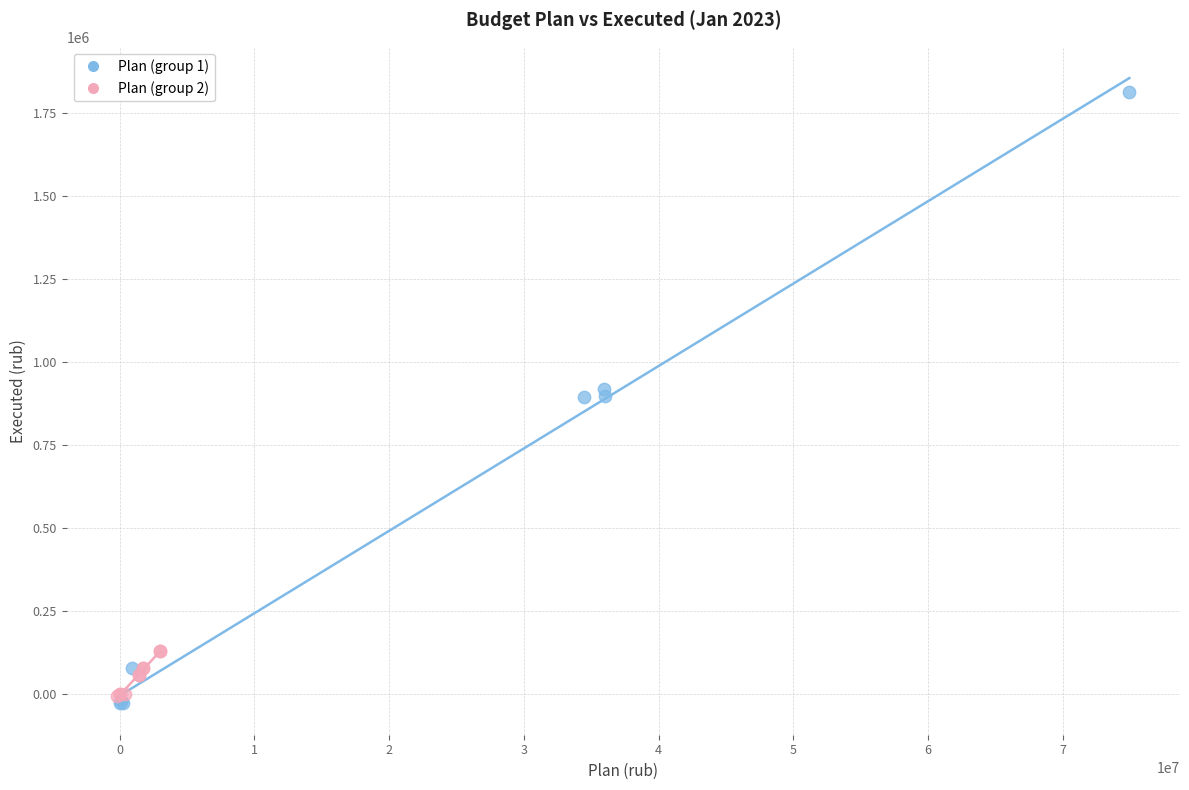

Which series has the largest Y range (max minus min)?

Plan (group 1)